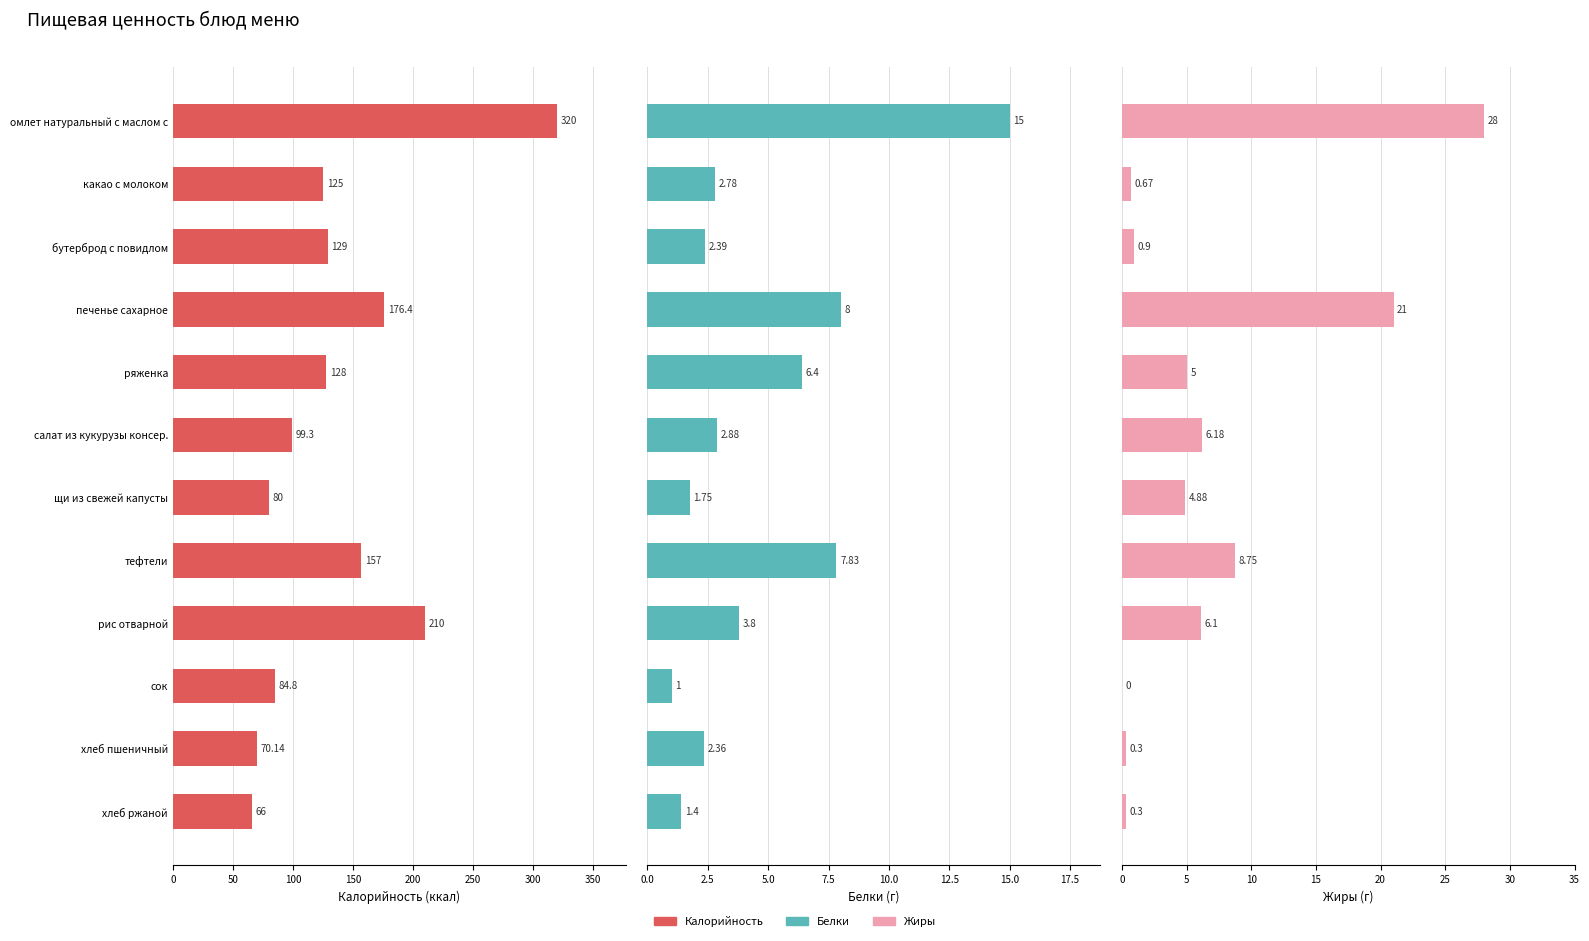

How many groups of bars are there?

12